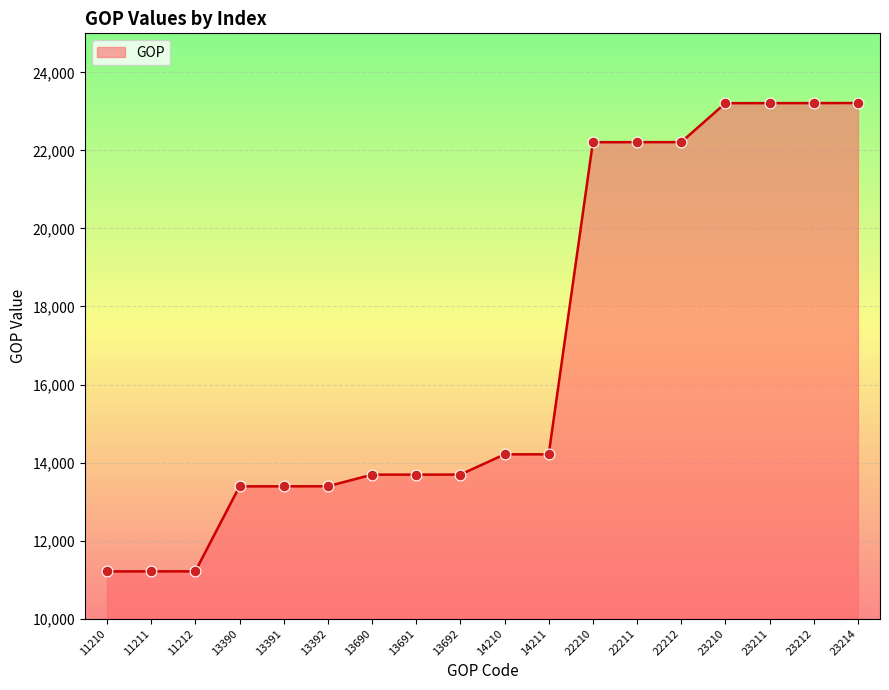

Between 13692 and 14211, which is larger?

14211